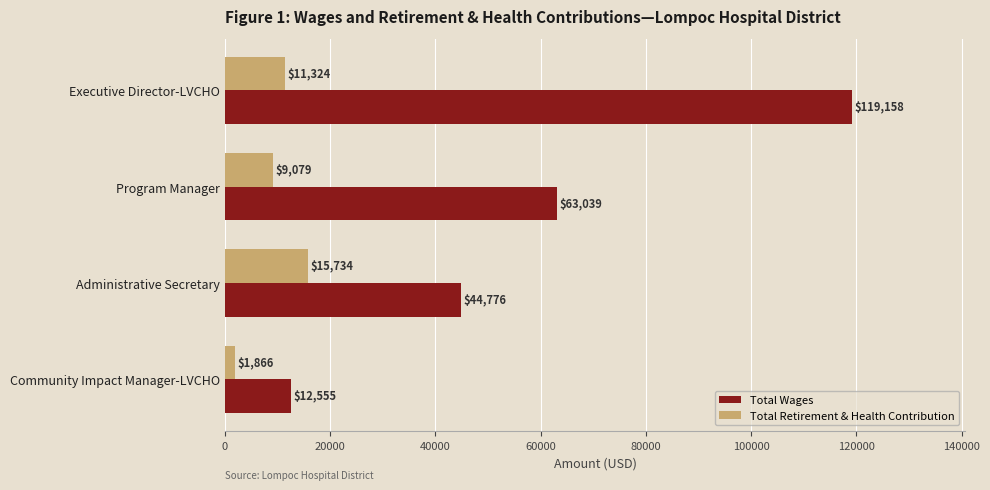

Which series has the widest spread of values?

Total Wages